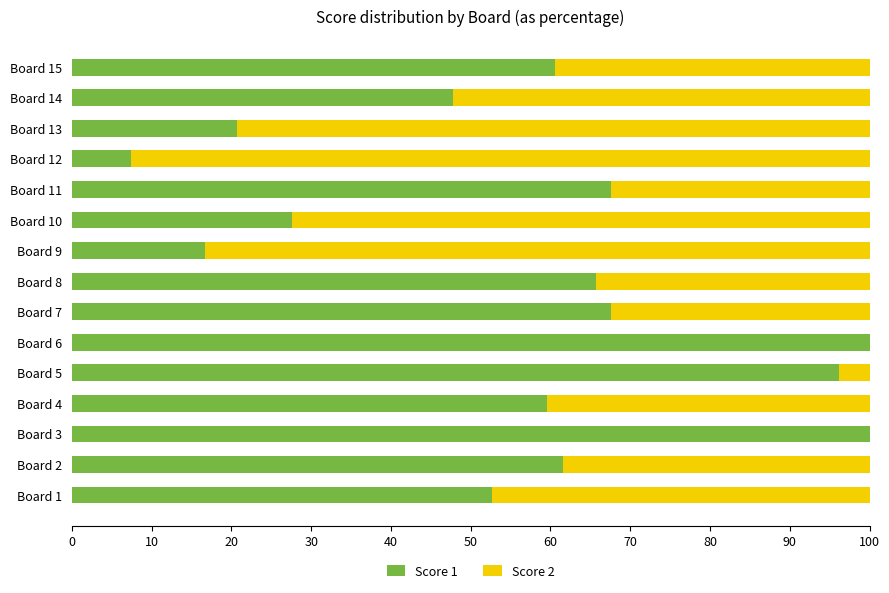

What is the total value across all series at Board 6?

100.0